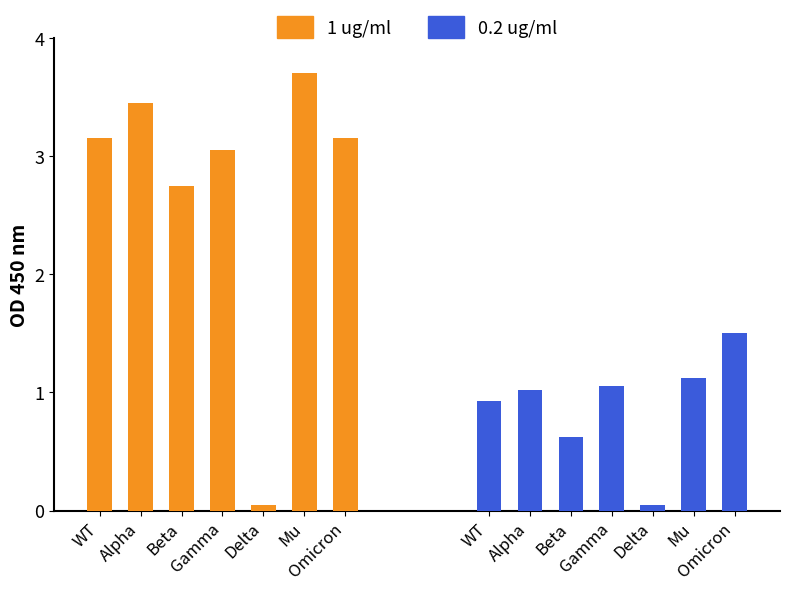

List the series in order of their overall mean, lowest first.

0.2 ug/ml, 1 ug/ml